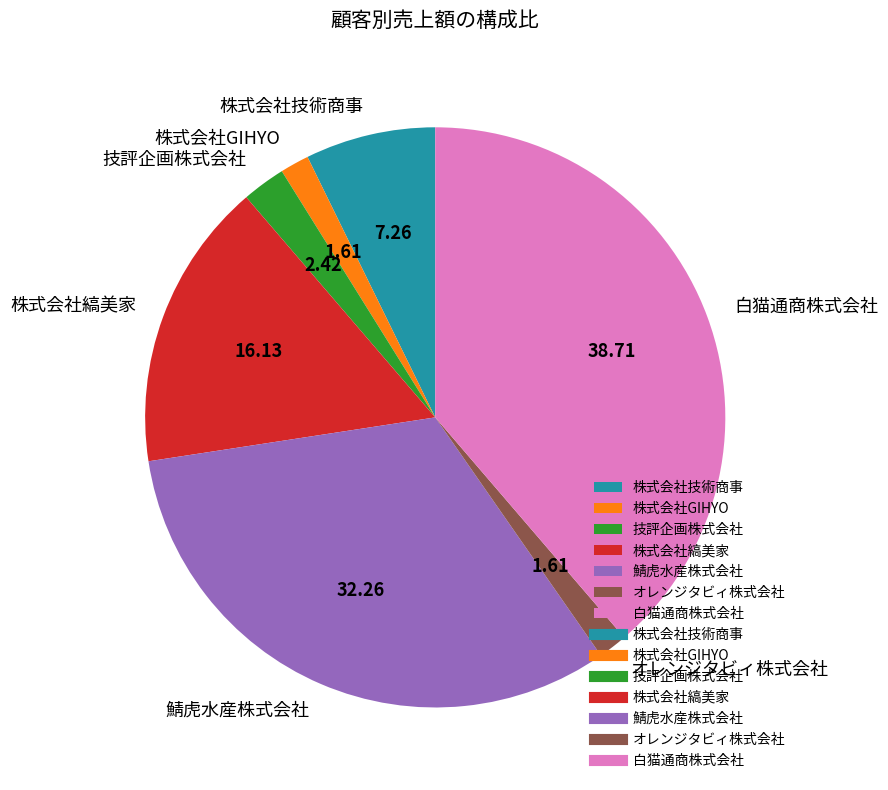

What is the largest slice in the pie chart?

白猫通商株式会社